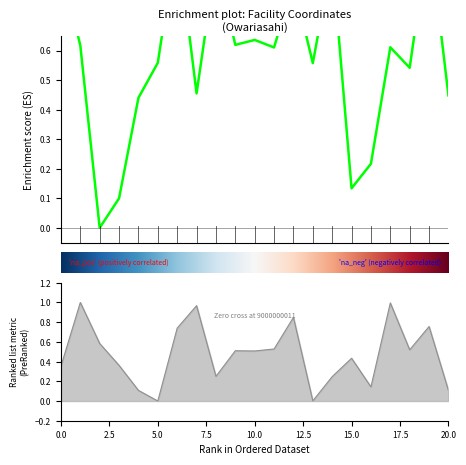

The 緯度 series shows 1.4 at 9000000020. True or false?

False